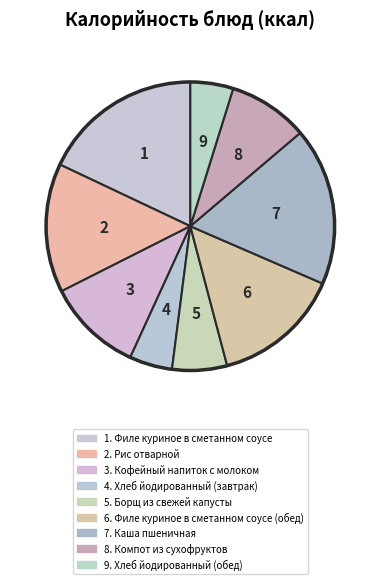

How many segments does this pie chart have?

9